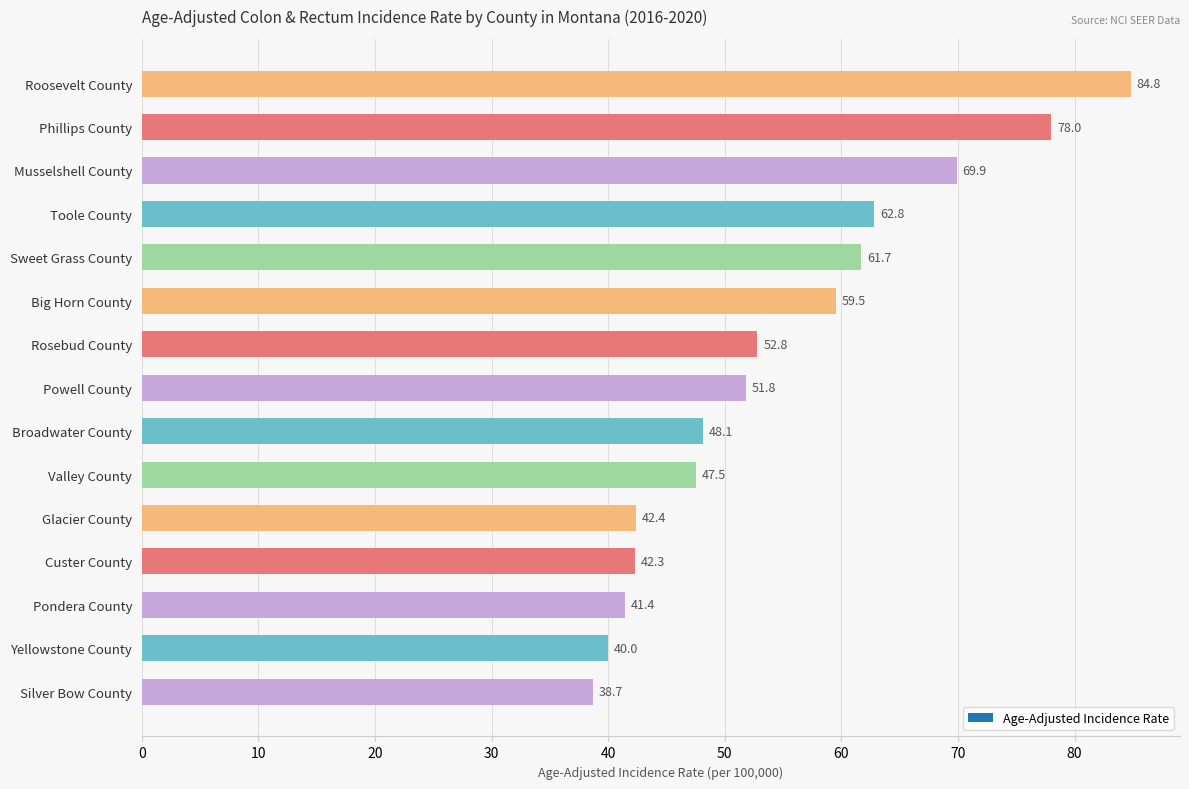

What is the approximate value at Sweet Grass County?

61.7